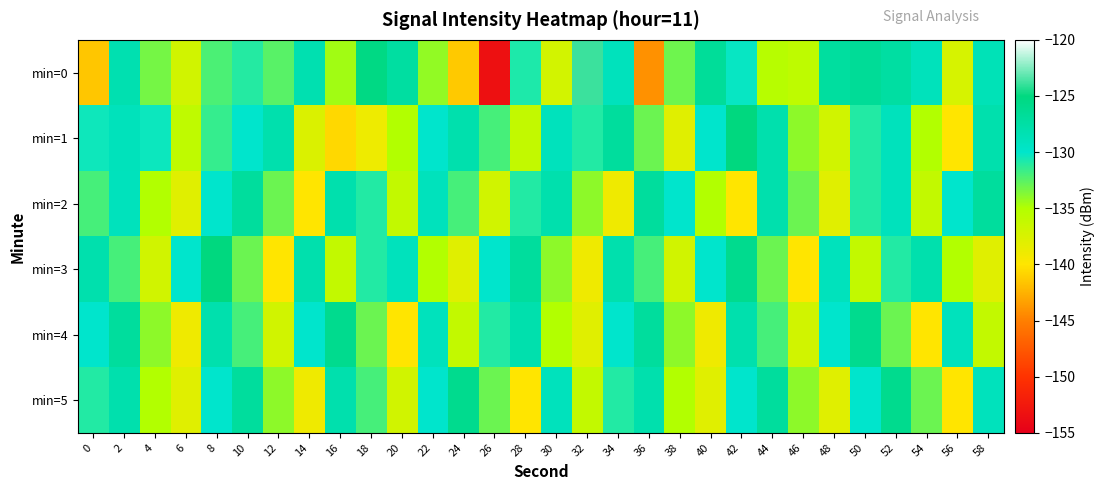

Reading left to right, transcribe all the data shown in this chart.

min=0: 0=-141.5	2=-128.3	4=-133.3	6=-137.0	8=-132.1	10=-131.0	12=-132.5	14=-128.2	16=-134.5	18=-125.4	20=-127.2	22=-134.1	24=-141.4	26=-153.4	28=-130.9	30=-137.1	32=-123.9	34=-129.0	36=-144.1	38=-133.1	40=-126.7	42=-130.3	44=-135.3	46=-135.8	48=-127.2	50=-126.6	52=-127.3	54=-128.9	56=-137.4	58=-128.7
min=1: 0=-130.4	2=-128.9	4=-130.4	6=-135.9	8=-131.5	10=-130.0	12=-128.0	14=-137.6	16=-140.6	18=-138.9	20=-135.0	22=-130.0	24=-128.0	26=-132.0	28=-136.0	30=-129.0	32=-131.0	34=-127.0	36=-133.0	38=-138.0	40=-130.0	42=-125.0	44=-128.0	46=-134.0	48=-137.0	50=-131.0	52=-129.0	54=-135.0	56=-140.0	58=-128.0
min=2: 0=-132.0	2=-129.0	4=-135.0	6=-138.0	8=-130.0	10=-127.0	12=-133.0	14=-140.0	16=-128.0	18=-131.0	20=-136.0	22=-129.0	24=-132.0	26=-137.0	28=-131.0	30=-128.0	32=-134.0	34=-139.0	36=-127.0	38=-130.0	40=-135.0	42=-140.0	44=-128.0	46=-133.0	48=-138.0	50=-131.0	52=-129.0	54=-136.0	56=-130.0	58=-127.0
min=3: 0=-128.0	2=-132.0	4=-137.0	6=-130.0	8=-125.0	10=-133.0	12=-140.0	14=-128.0	16=-136.0	18=-131.0	20=-129.0	22=-135.0	24=-138.0	26=-130.0	28=-127.0	30=-134.0	32=-139.0	34=-128.0	36=-132.0	38=-137.0	40=-130.0	42=-126.0	44=-133.0	46=-140.0	48=-129.0	50=-136.0	52=-131.0	54=-128.0	56=-135.0	58=-138.0
min=4: 0=-130.0	2=-127.0	4=-134.0	6=-139.0	8=-128.0	10=-132.0	12=-137.0	14=-130.0	16=-126.0	18=-133.0	20=-140.0	22=-129.0	24=-136.0	26=-131.0	28=-128.0	30=-135.0	32=-138.0	34=-130.0	36=-127.0	38=-134.0	40=-139.0	42=-128.0	44=-132.0	46=-137.0	48=-130.0	50=-126.0	52=-133.0	54=-140.0	56=-129.0	58=-136.0
min=5: 0=-131.0	2=-128.0	4=-135.0	6=-138.0	8=-130.0	10=-127.0	12=-134.0	14=-139.0	16=-128.0	18=-132.0	20=-137.0	22=-130.0	24=-126.0	26=-133.0	28=-140.0	30=-129.0	32=-136.0	34=-131.0	36=-128.0	38=-135.0	40=-138.0	42=-130.0	44=-127.0	46=-134.0	48=-138.0	50=-130.0	52=-126.0	54=-133.0	56=-140.0	58=-129.0